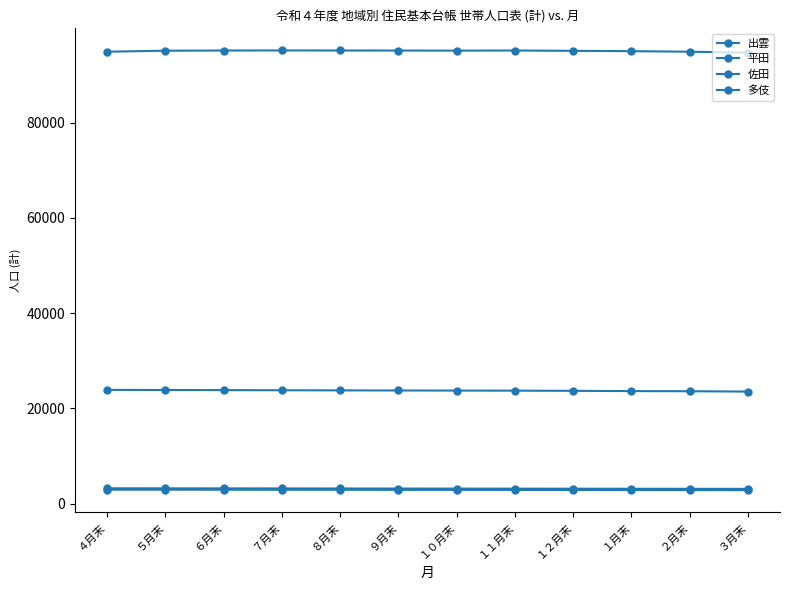

How many values in the 佐田 series are below 2907?

6